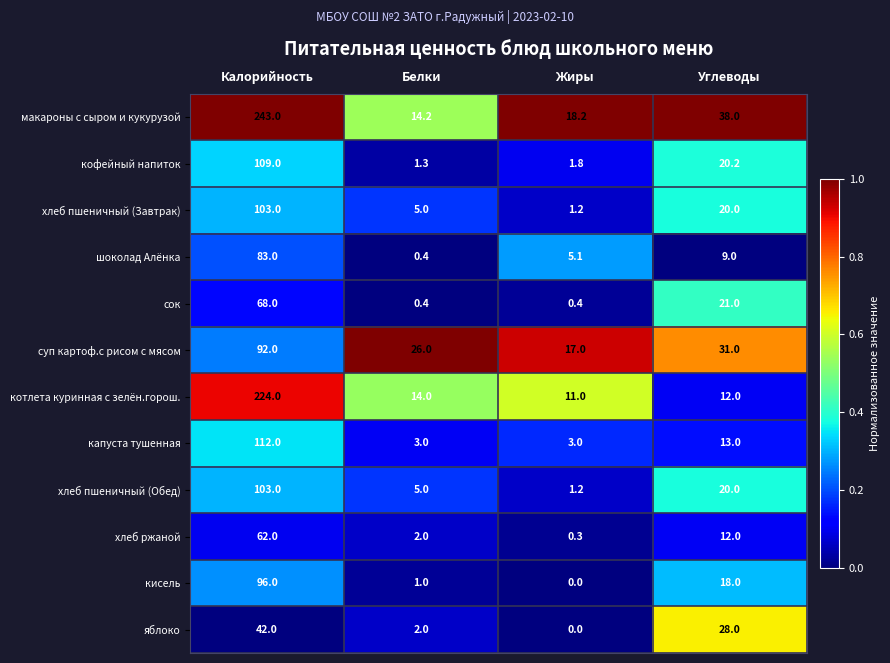

What is the sum of all хлеб ржаной values?

76.3